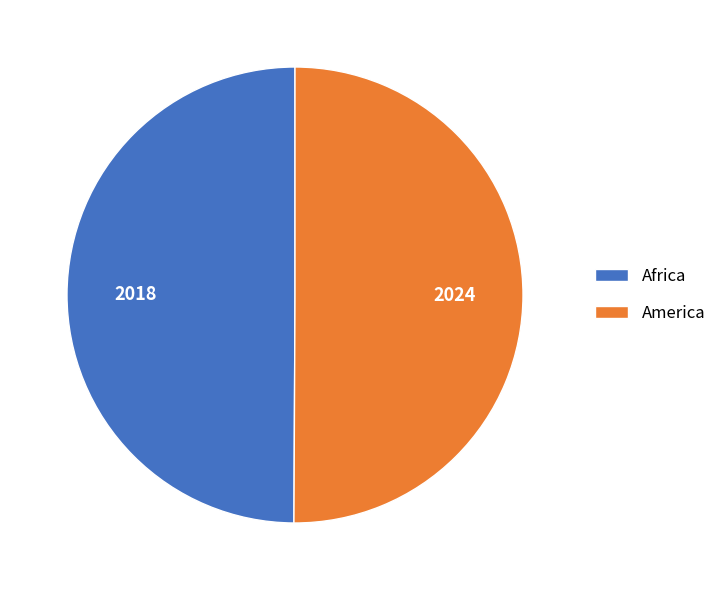

True or false: Africa accounts for 50% of the total.

True